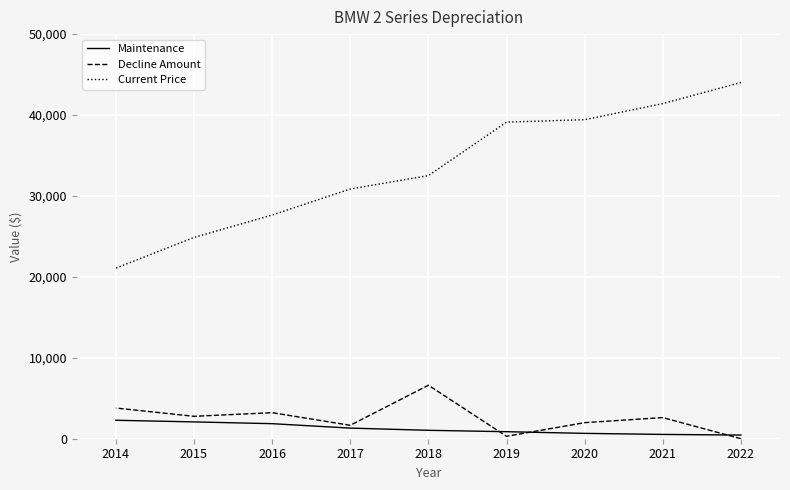

What is the sum of all Decline Amount values?

22943